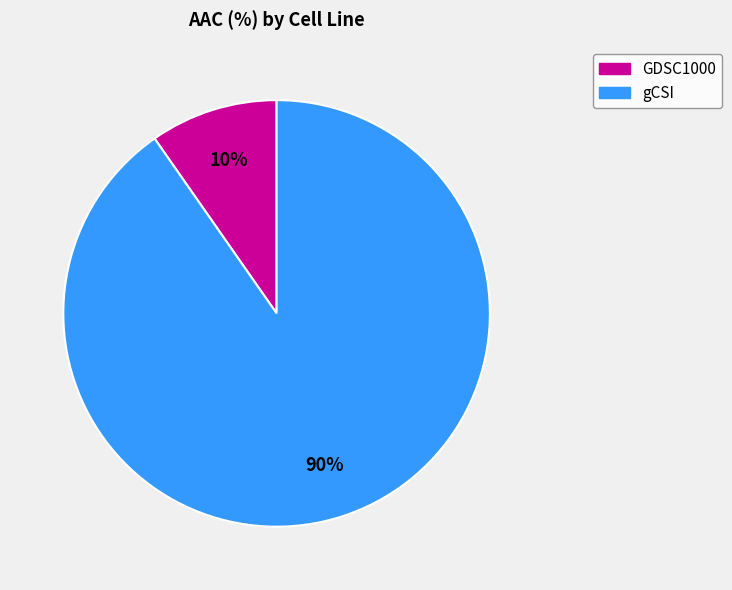

Count the number of slices in the pie.

2